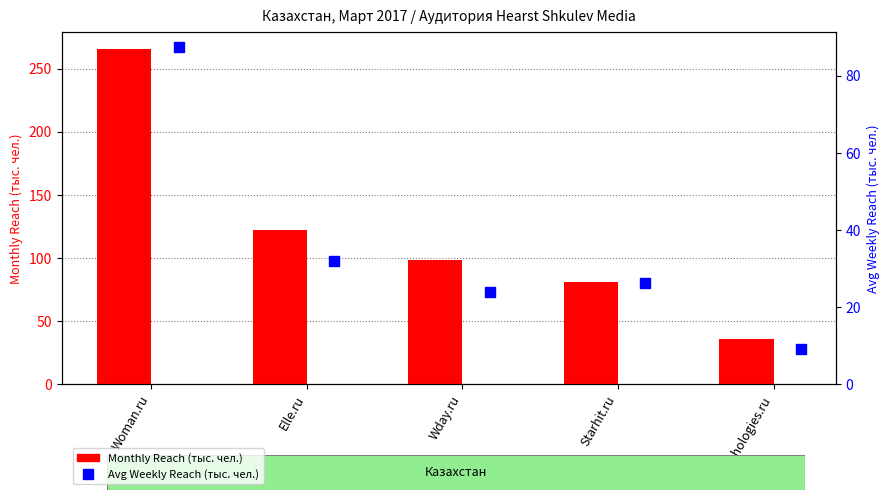

What is the total value across all series at Wday.ru?

122.9